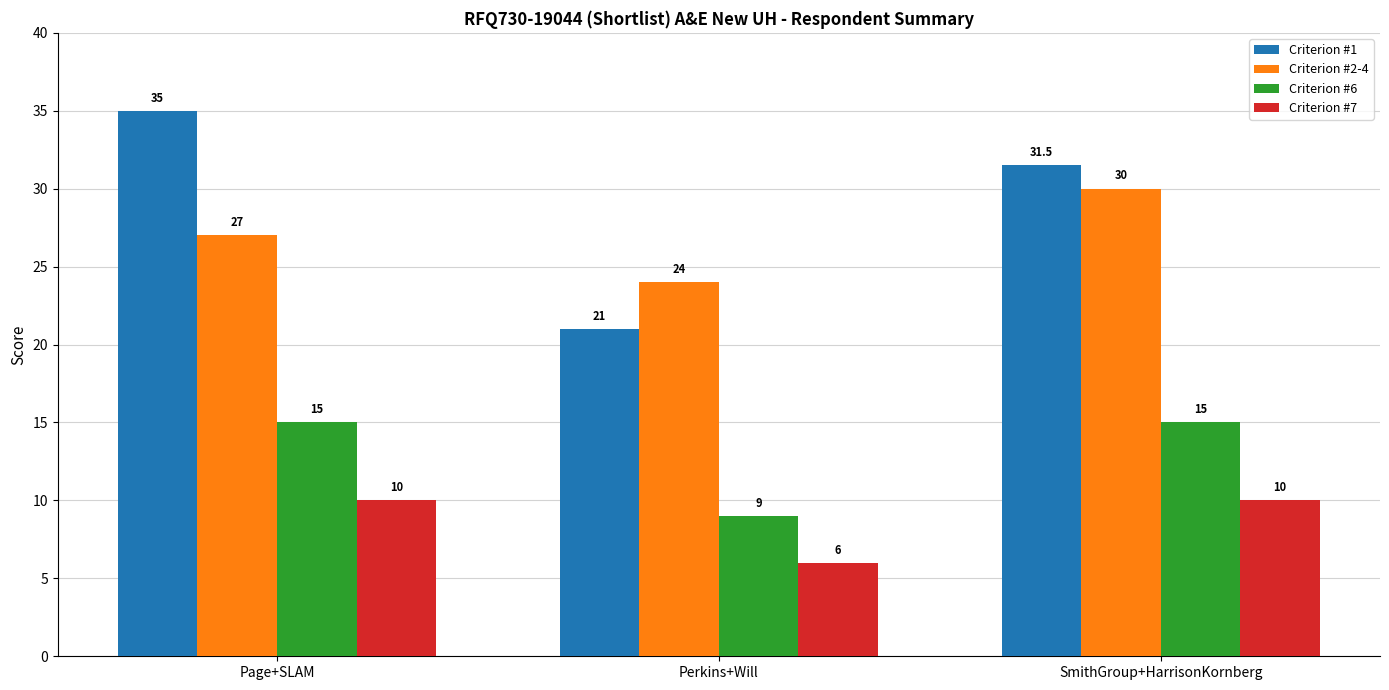

The Criterion #7 series shows 6.0 at Perkins+Will. True or false?

True